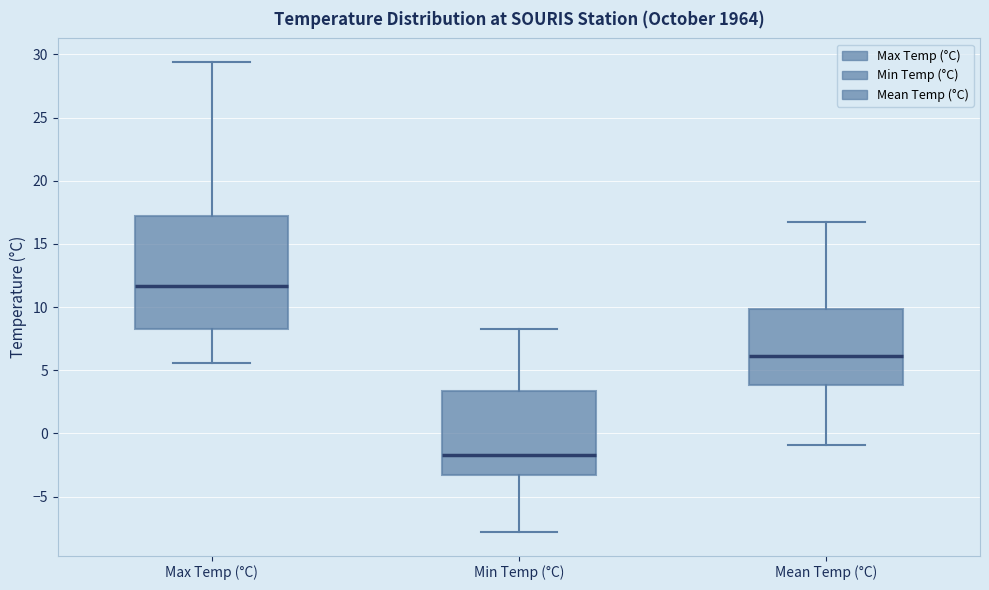

Which box's median line is the highest?

Max Temp (°C)